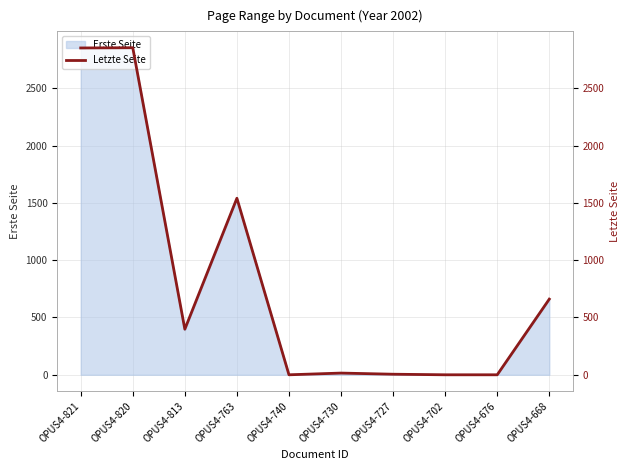

The value at OPUS4-740 is 0. True or false?

True